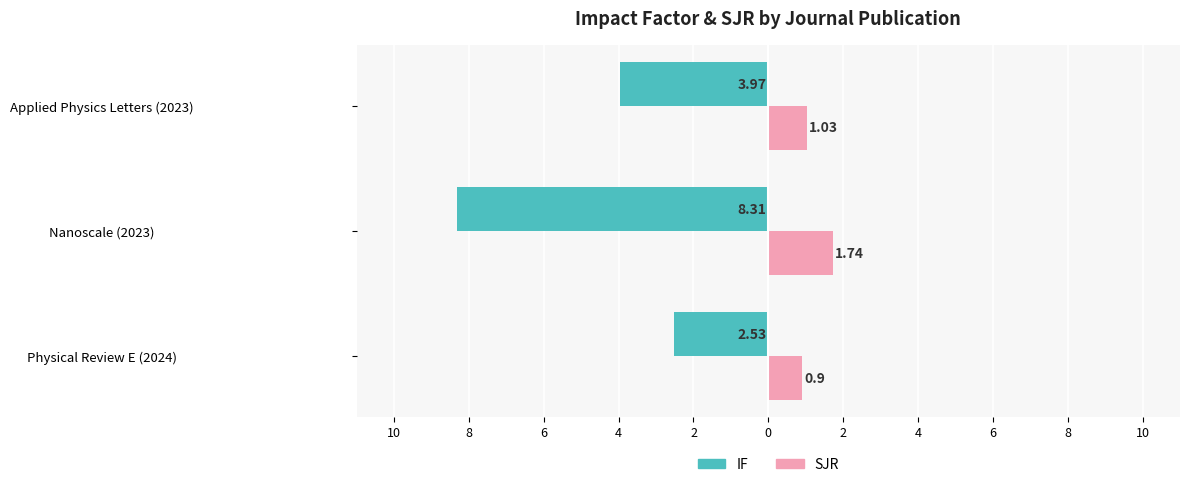

What are all the series names shown in the legend?

IF, SJR